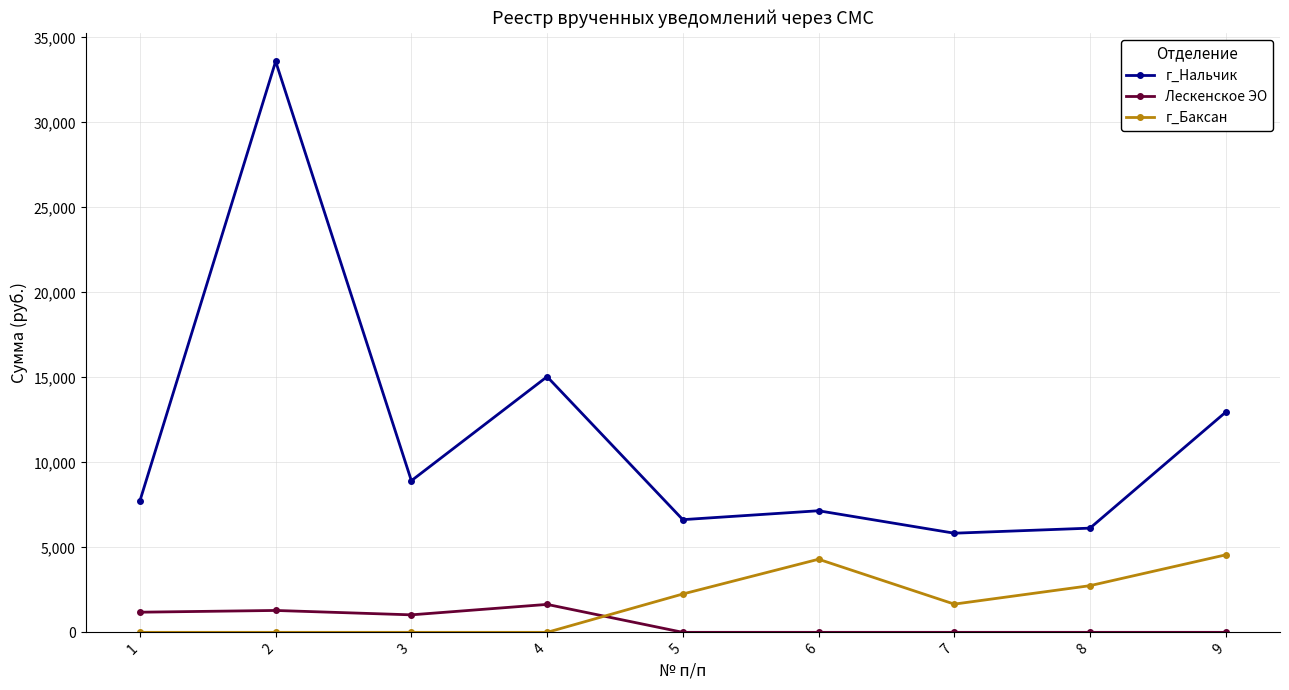

What is the difference between the Лескенское ЭО values at 4 and 7?

1644.0